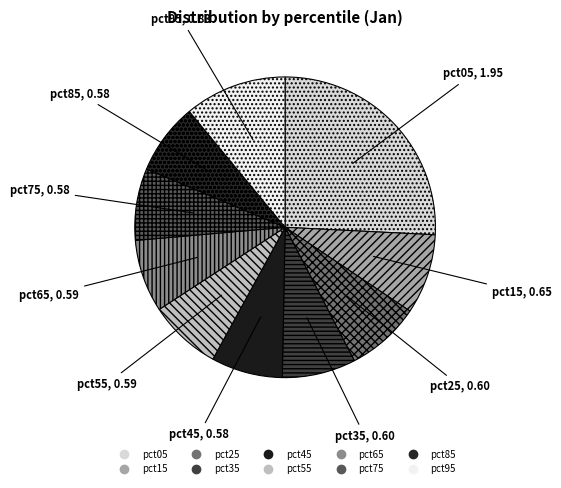

Count the number of slices in the pie.

10